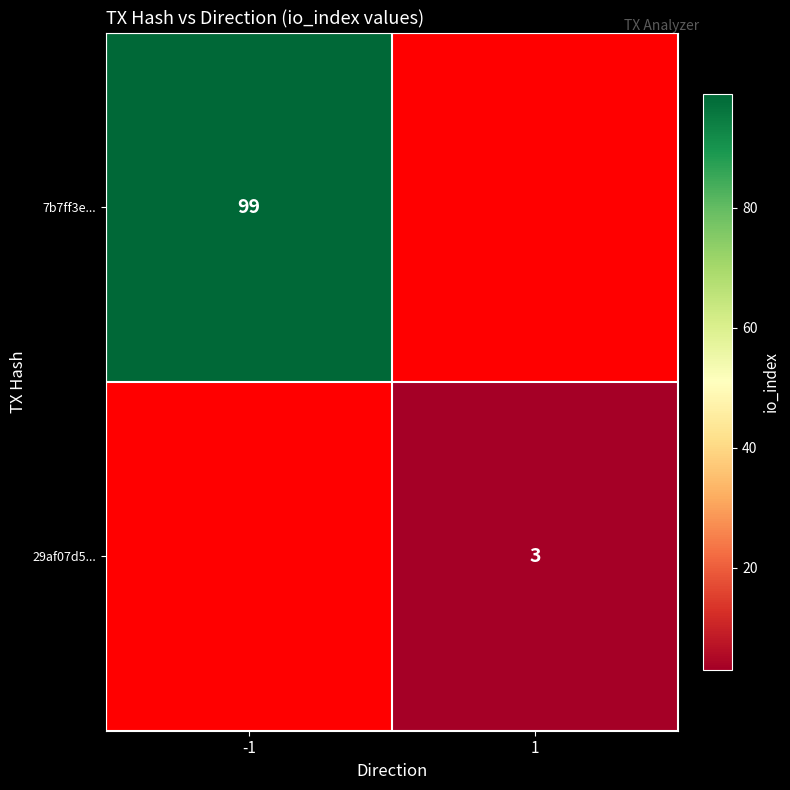

Is the value of 7b7ff3e... at -1 greater than the value of 29af07d5... at 1?

Yes